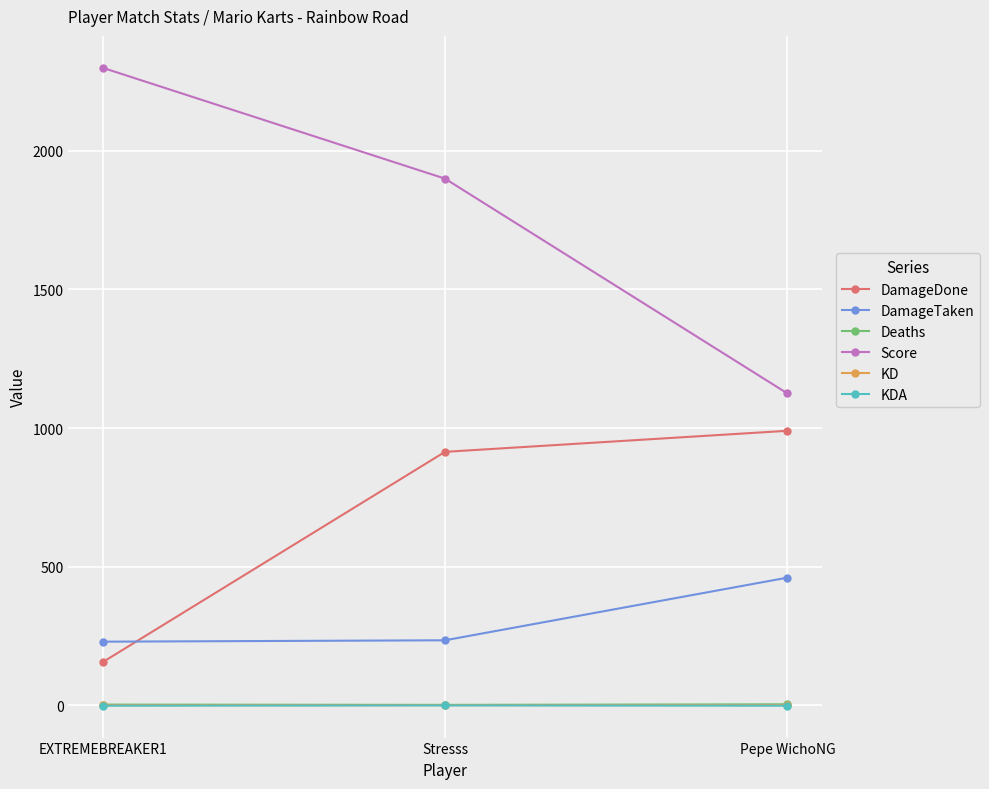

What is the total value across all series at Pepe WichoNG?

2576.3